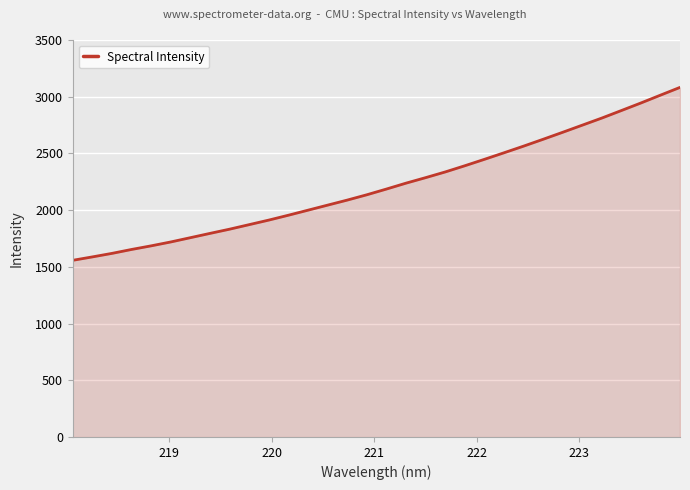

Reading left to right, list all the values displayed in this chart.

1557.8	1587.8	1618.8	1653.4	1685.3	1719.6	1757.3	1795.1	1832.2	1872.3	1912.3	1955.3	1999.6	2044.2	2088.5	2135.4	2185.8	2237.8	2286.3	2336.5	2391.0	2447.6	2505.3	2563.9	2624.5	2686.1	2748.9	2811.5	2877.9	2944.6	3013.7	3082.2